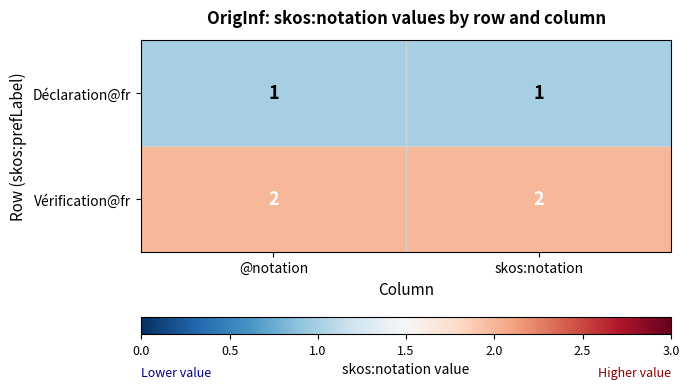

What is the total value across all series at skos:notation?

3